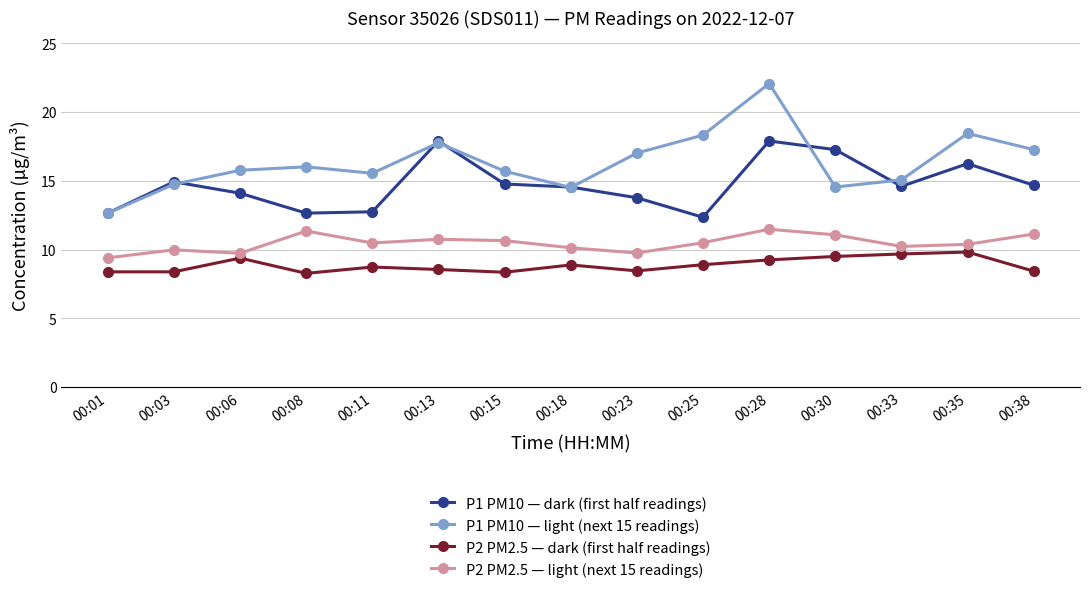

What is the difference between the highest and lowest values at 00:06?

6.4